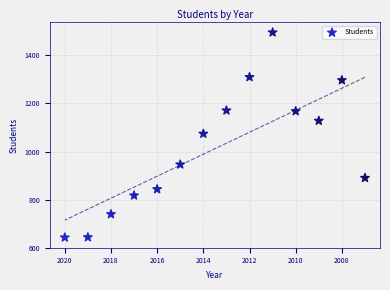

What is the range of X values (max minus min)?

13